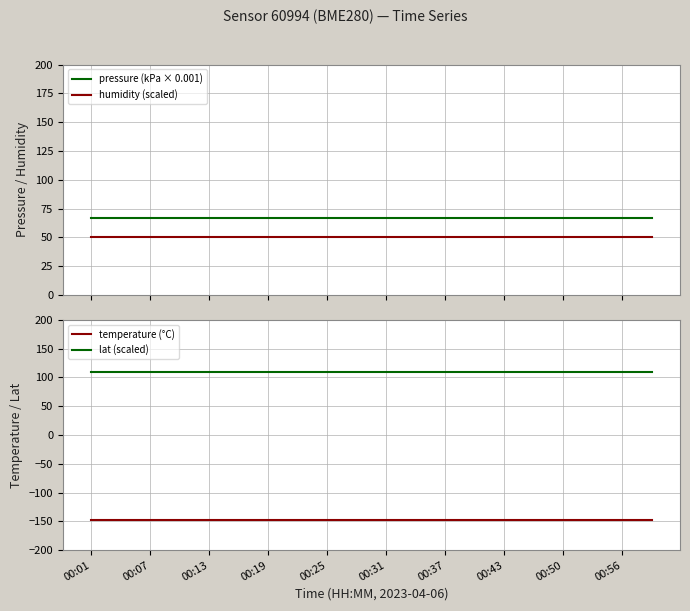

Is it true that lat (scaled) equals 109.9 at 00:37?

True